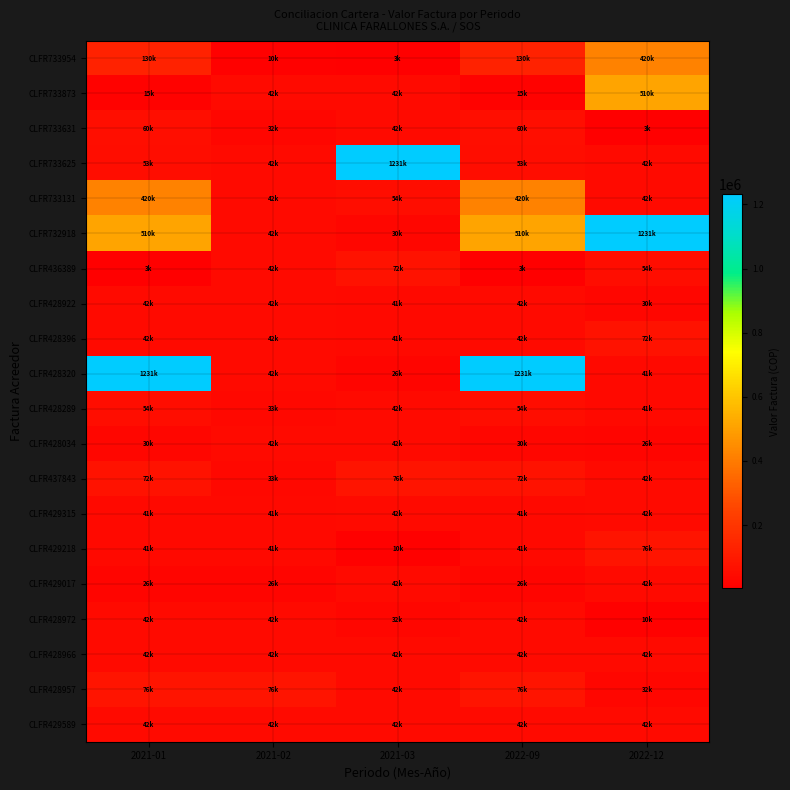

How many distinct data groups are displayed?

20